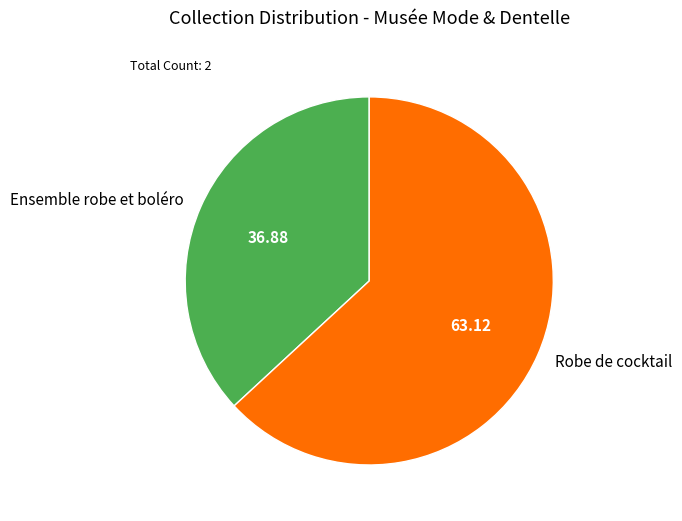

Do Robe de cocktail and Ensemble robe et boléro together represent more than half of the pie?

Yes